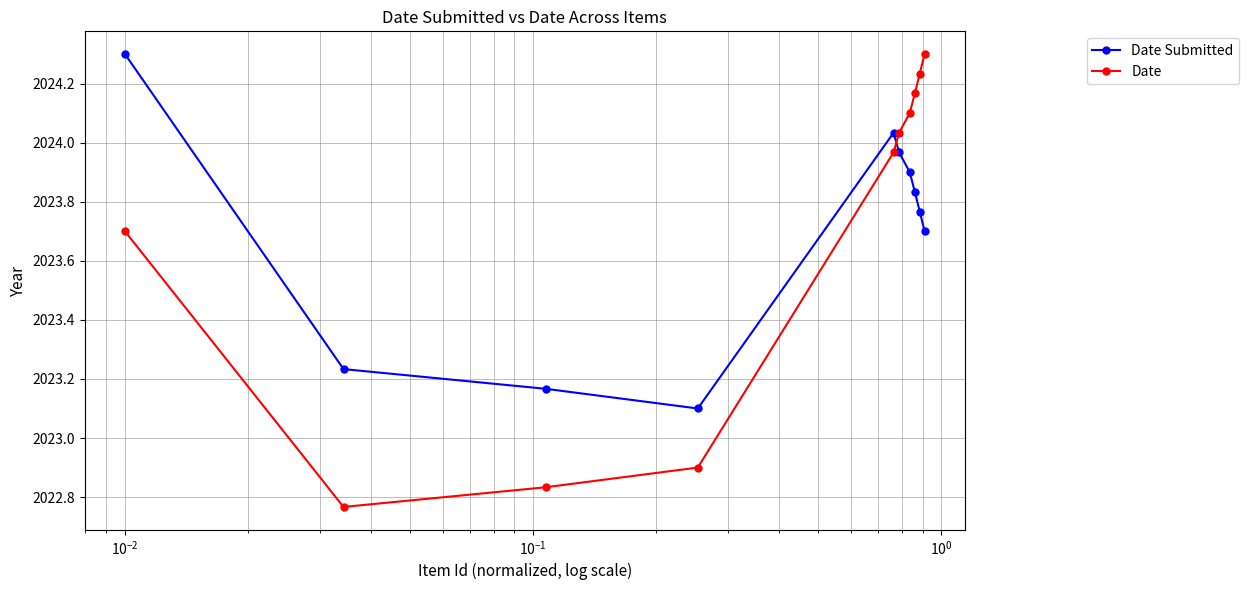

What is the value of the Date point at the 10th from the left?

2024.3